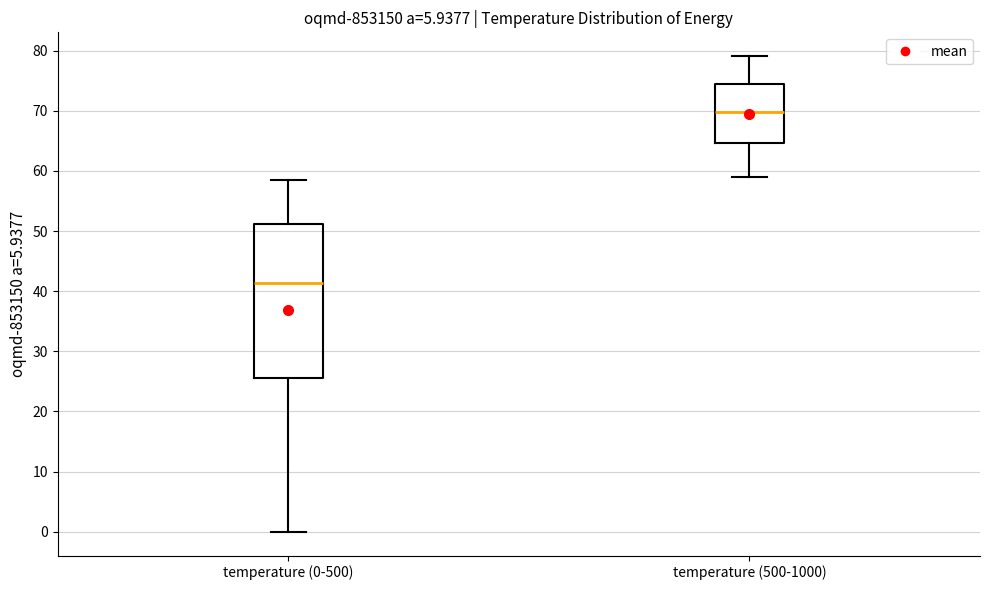

Where does the upper whisker of the box for temperature (500-1000) end on the y-axis? The values are not printed on the chart, so give them approximately, as read against the axis.

79